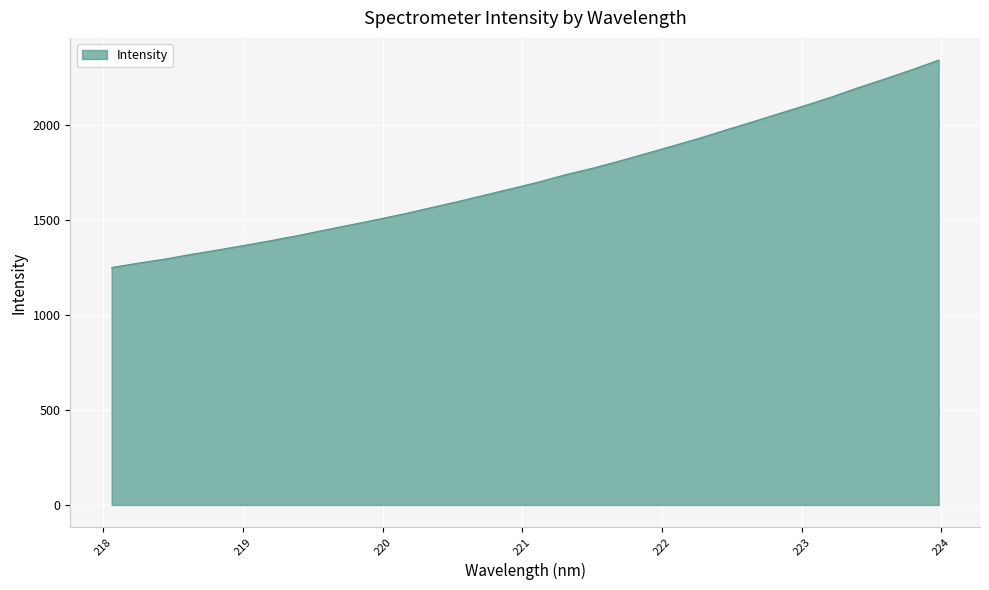

What is the difference between the maximum and minimum values?

1092.9